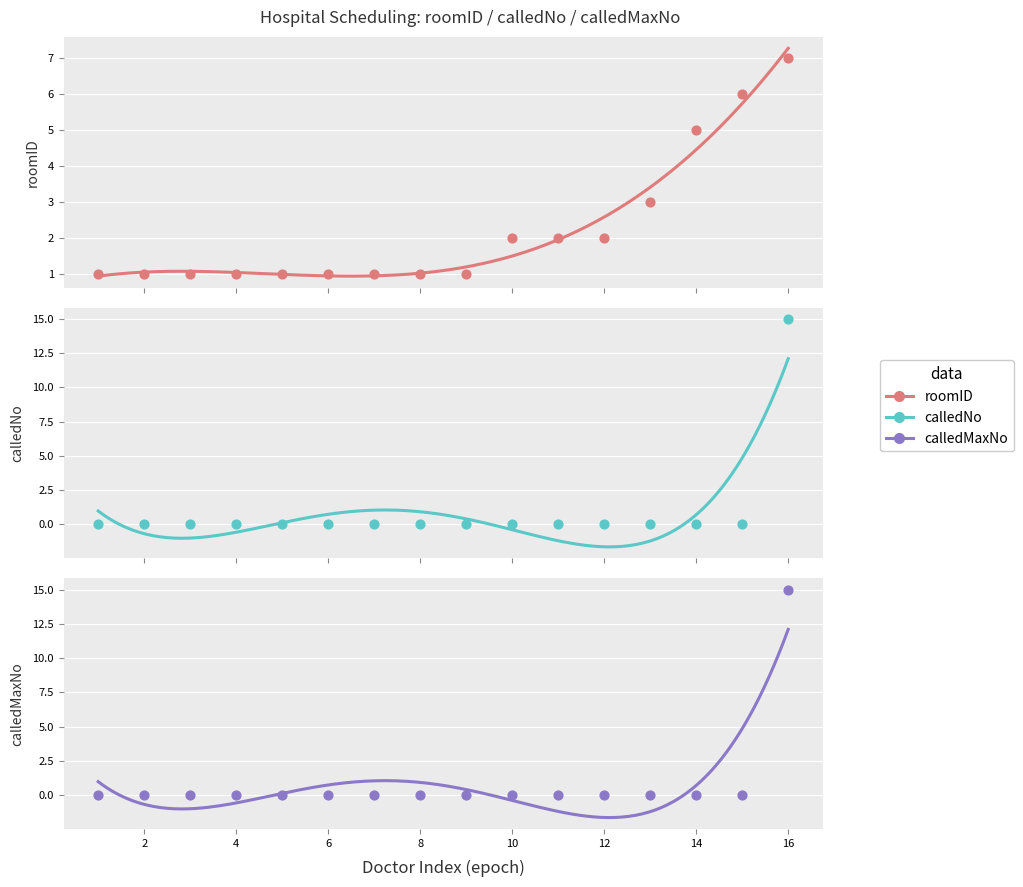

Which series contains the highest Y value?

calledNo